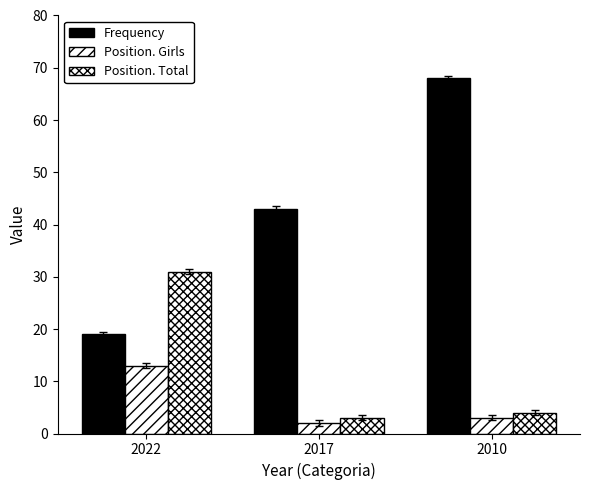

How many distinct data groups are displayed?

3